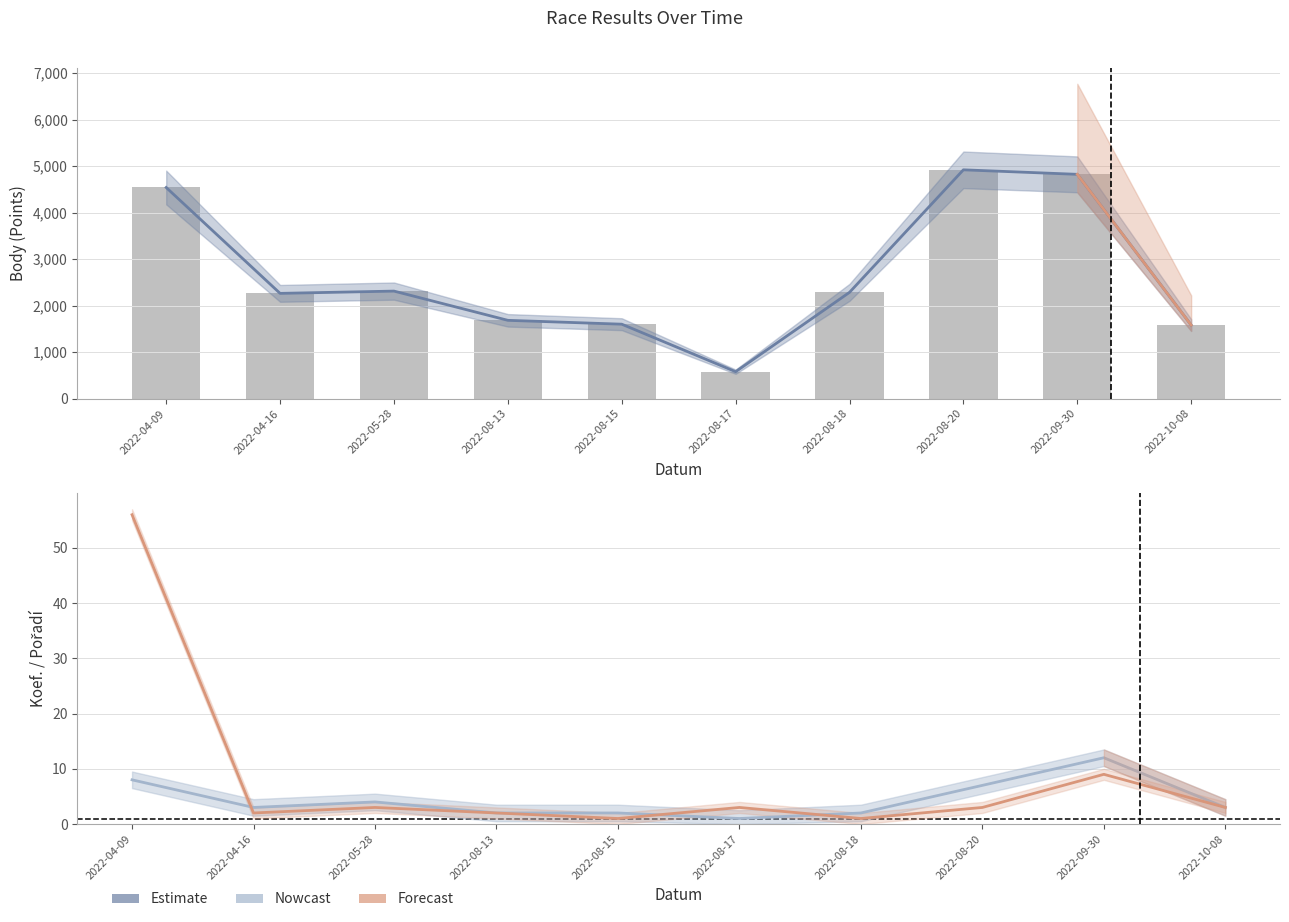

Reading right to left, list all the values displayed in this chart.

Body: 1581	4824	4921	2285	578	1600	1683	2312	2263	4541
Koef.: 3	12	7	2	1	2	2	4	3	8
Pořadí: 3	9	3	1	3	1	2	3	2	56